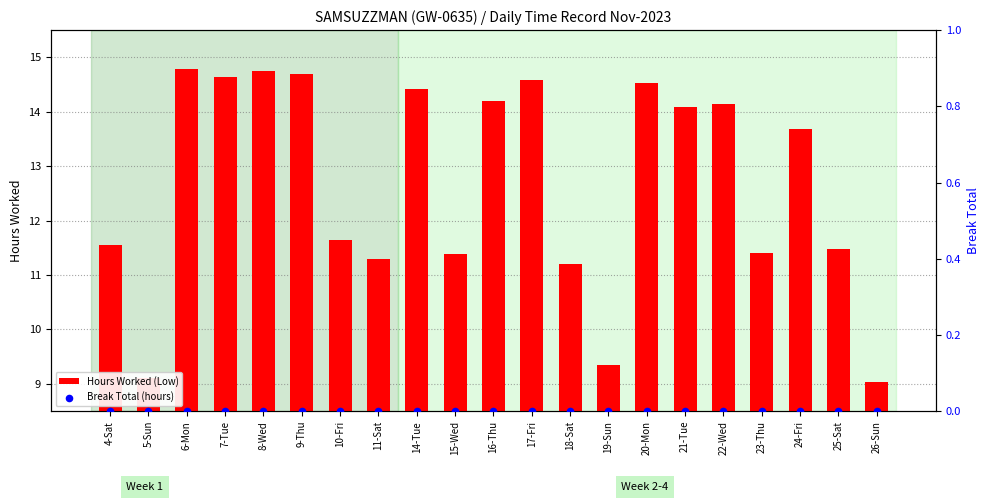

Which series contains the lowest Y value?

Break Total (hours)